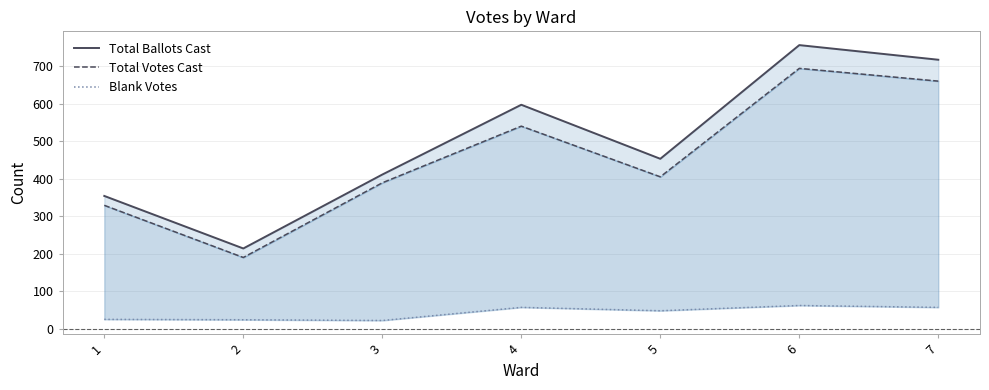

Where is Blank Votes nearest to the value 42?

5